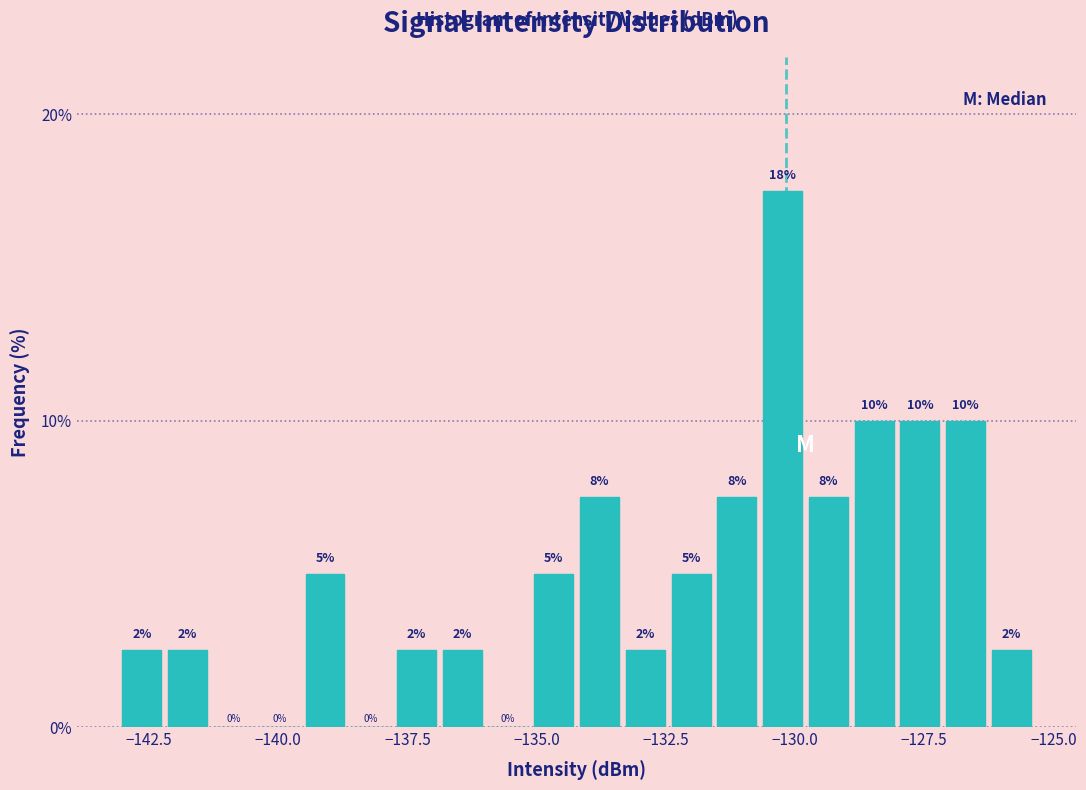

Read against the x-axis, roughly where is the centre of the tallest bar?

-130.0